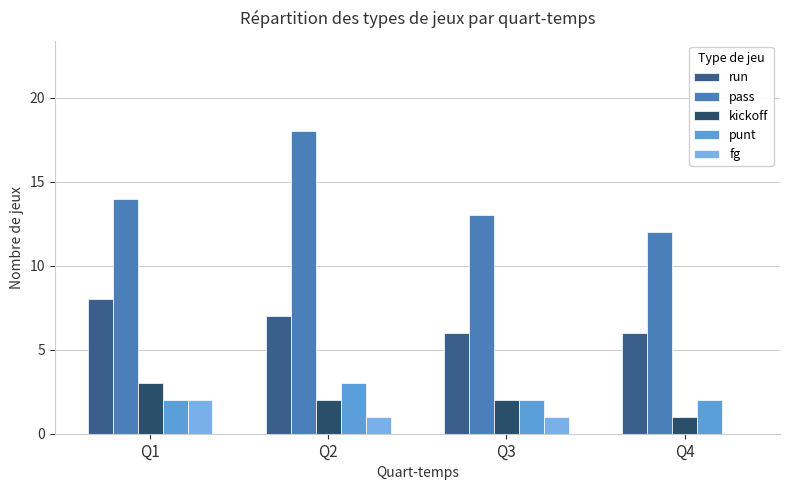

What is the total value across all series at Q1?

29